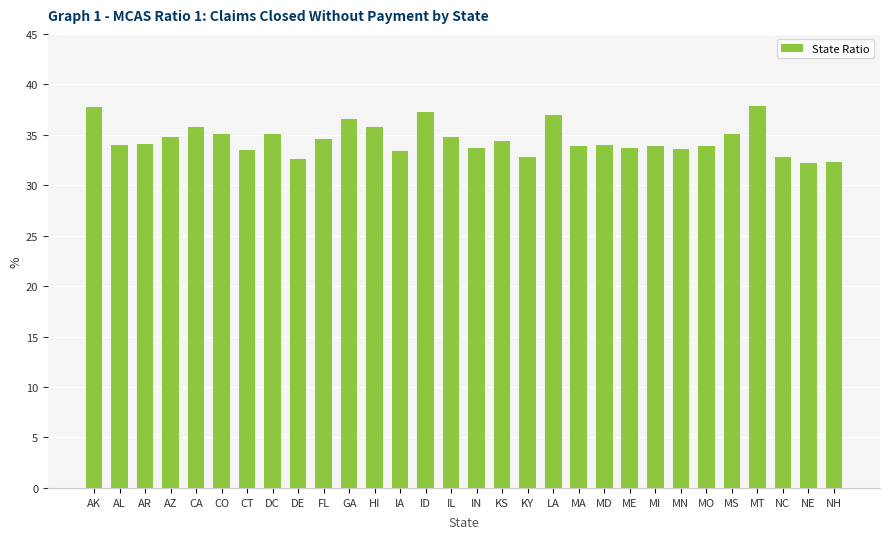

The chart shows a value of 45.2 at NH. True or false?

False